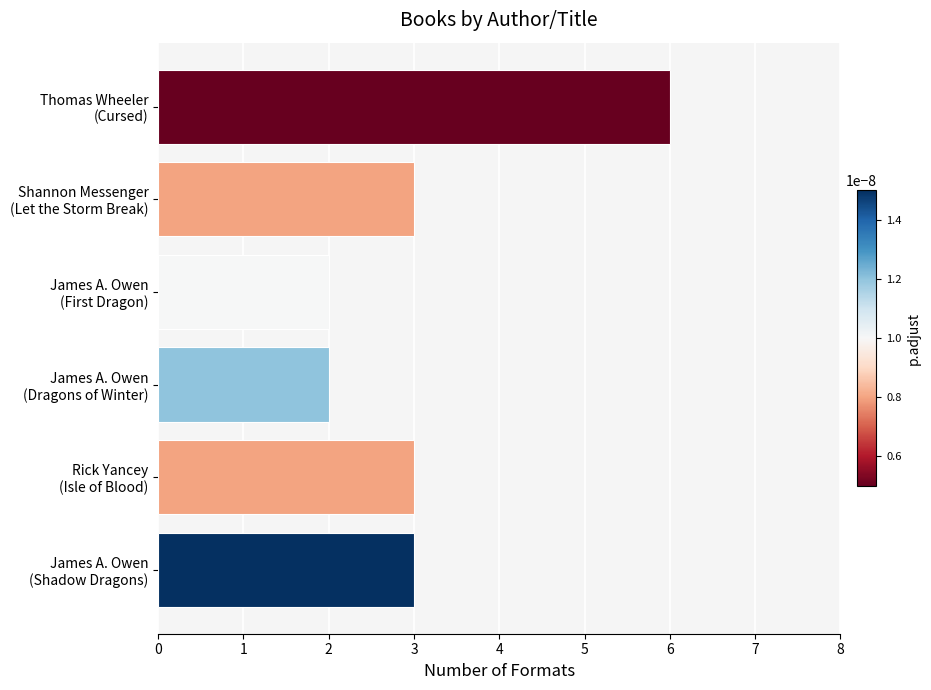

What is the maximum value shown in the chart?

6